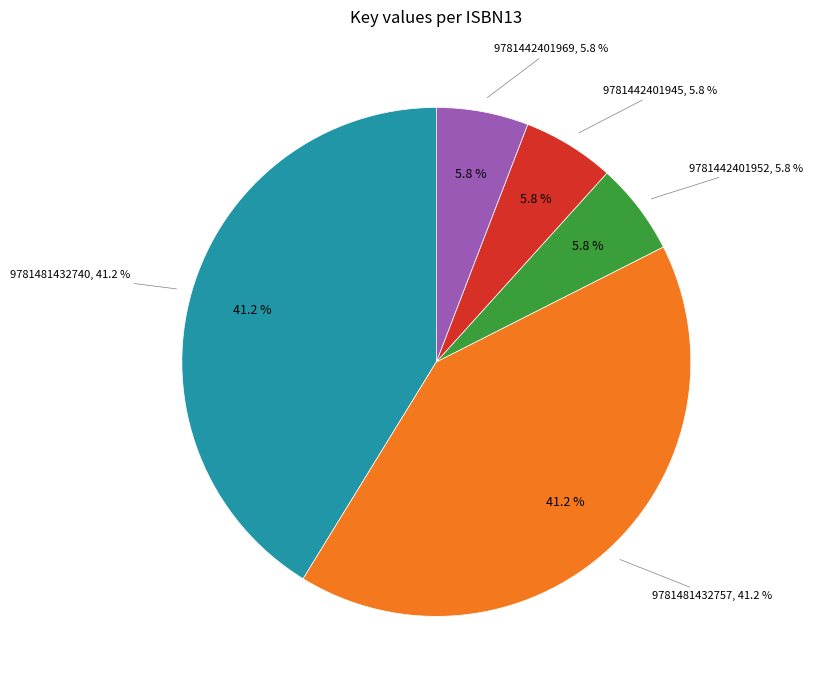

How many slices are in this pie chart?

5